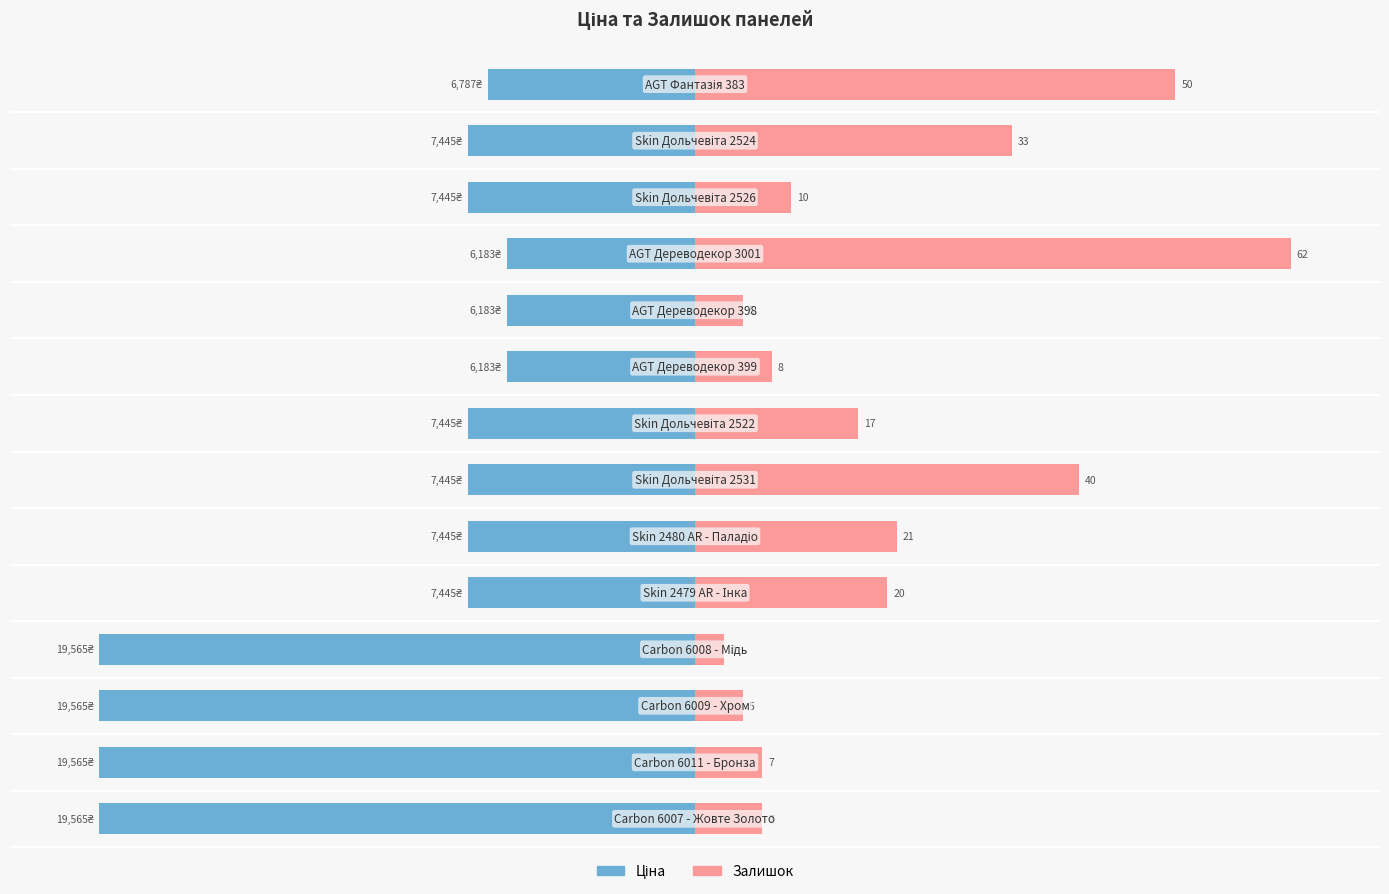

Count the number of categories in the chart.

14